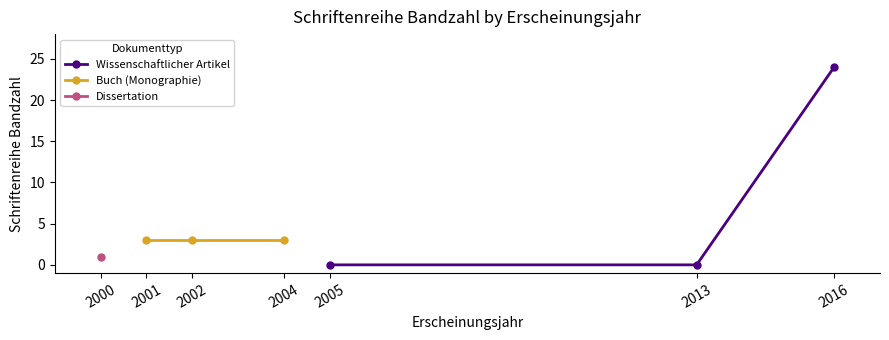

The value of Wissenschaftlicher Artikel at 2005 is 10. True or false?

False